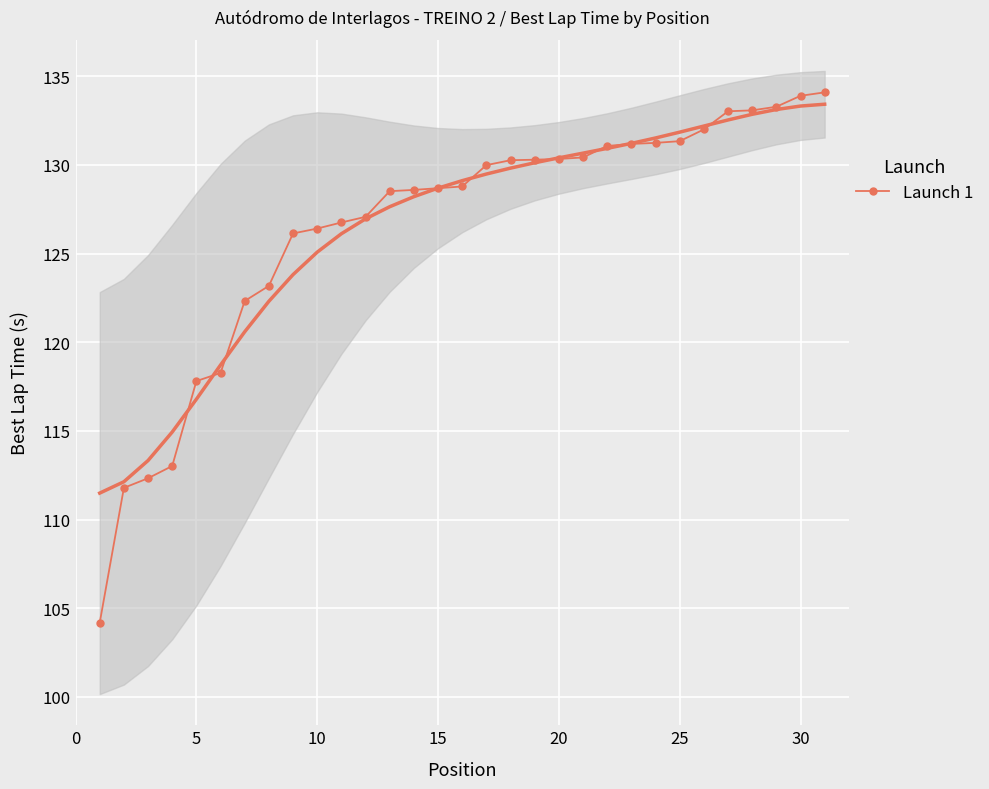

The Launch 1 series shows 126.4 at 10. True or false?

True